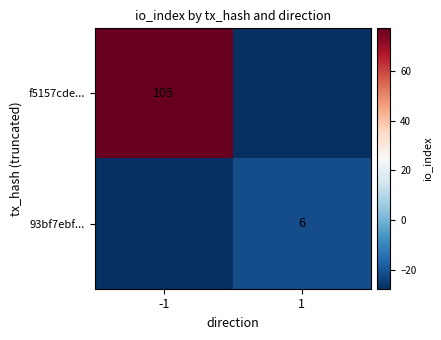

At which category does the chart reach its minimum across all series?

1